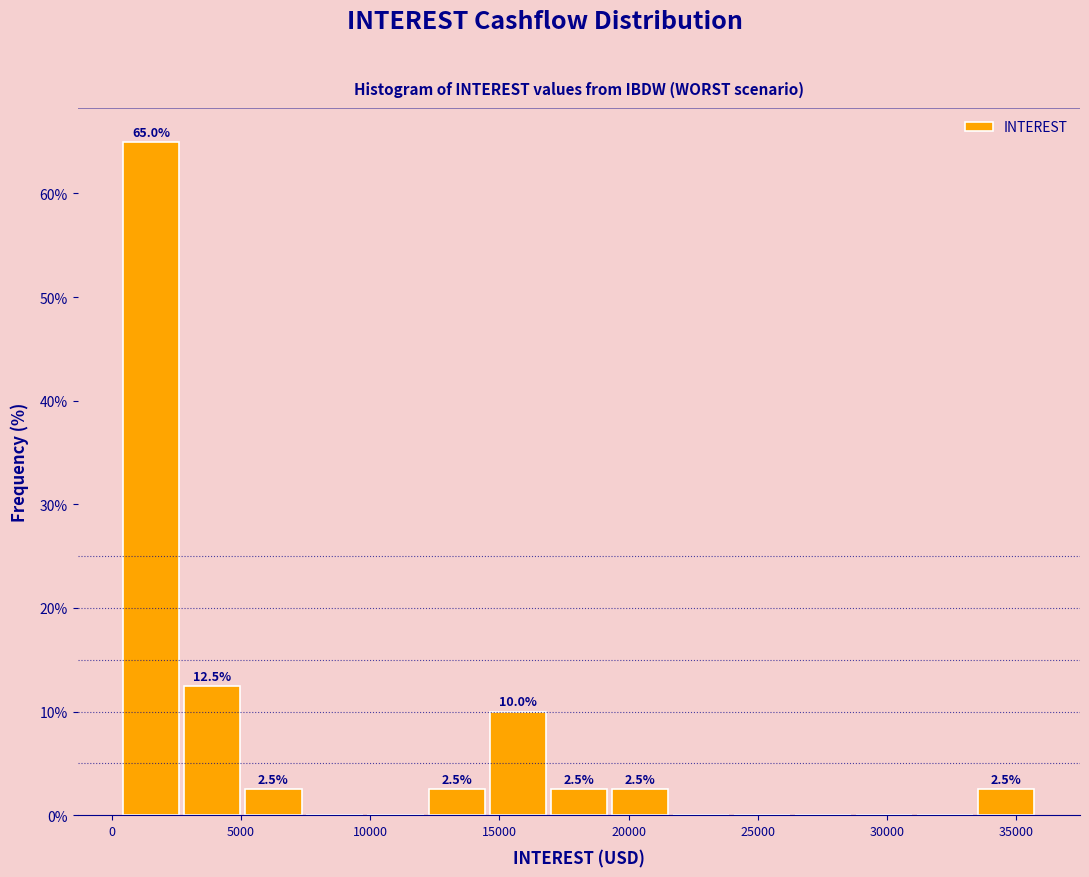

Which range on the x-axis has the tallest bar?

500 to 2500